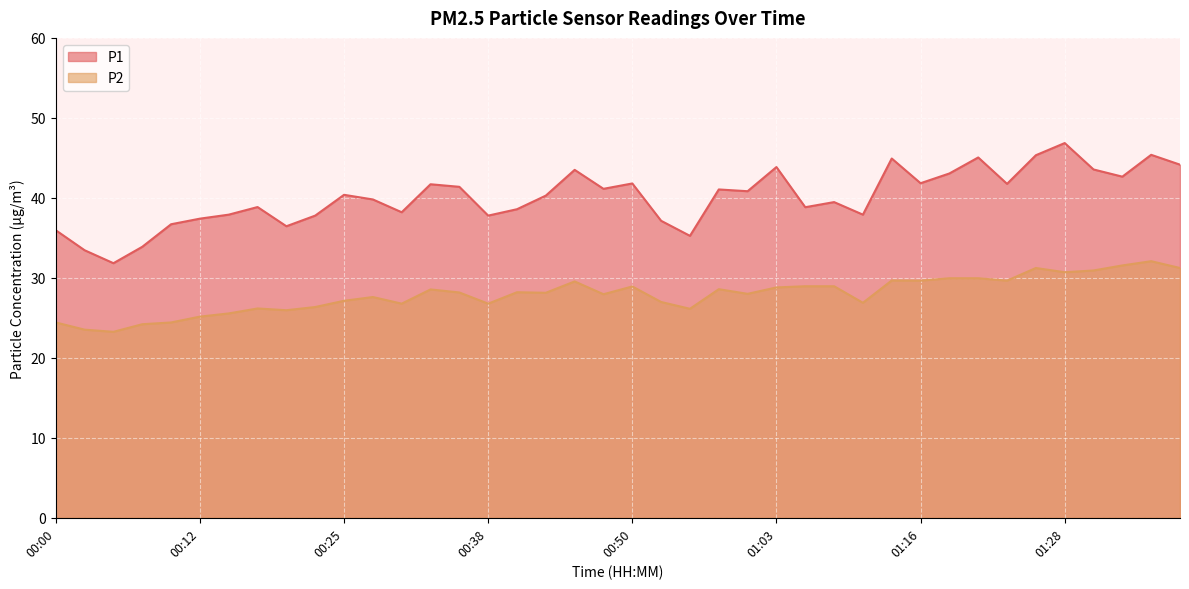

What is the difference between the maximum and minimum values in the P1 series?

15.0